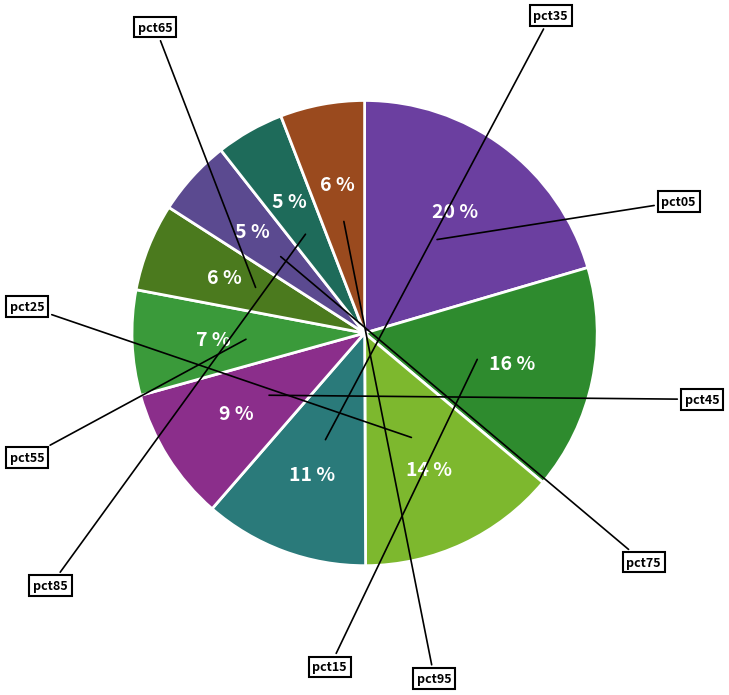

To the nearest percent, what is the difference between the pct85 and pct05 slice percentages?

16%